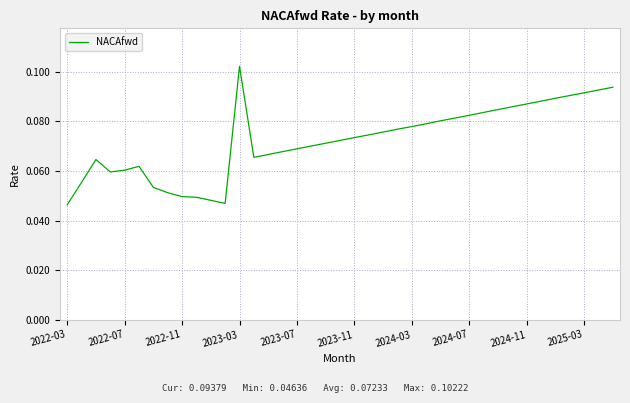

What is the greatest value displayed?

0.1